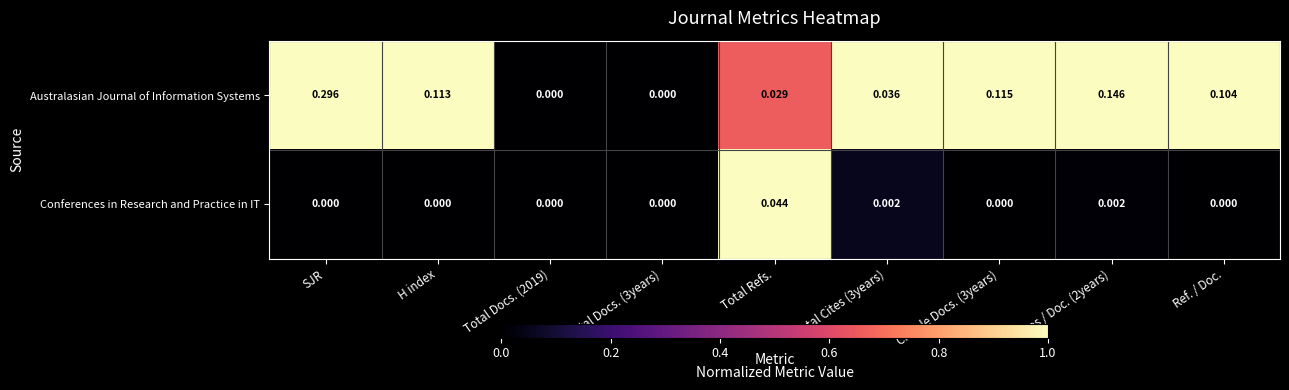

At SJR, list the series in order from largest to smallest.

Australasian Journal of Information Systems, Conferences in Research and Practice in IT